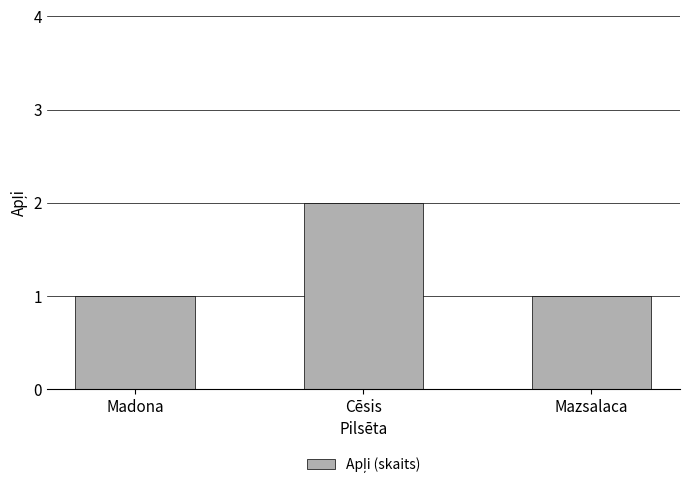

What is the change in value from Cēsis to Mazsalaca?

-1